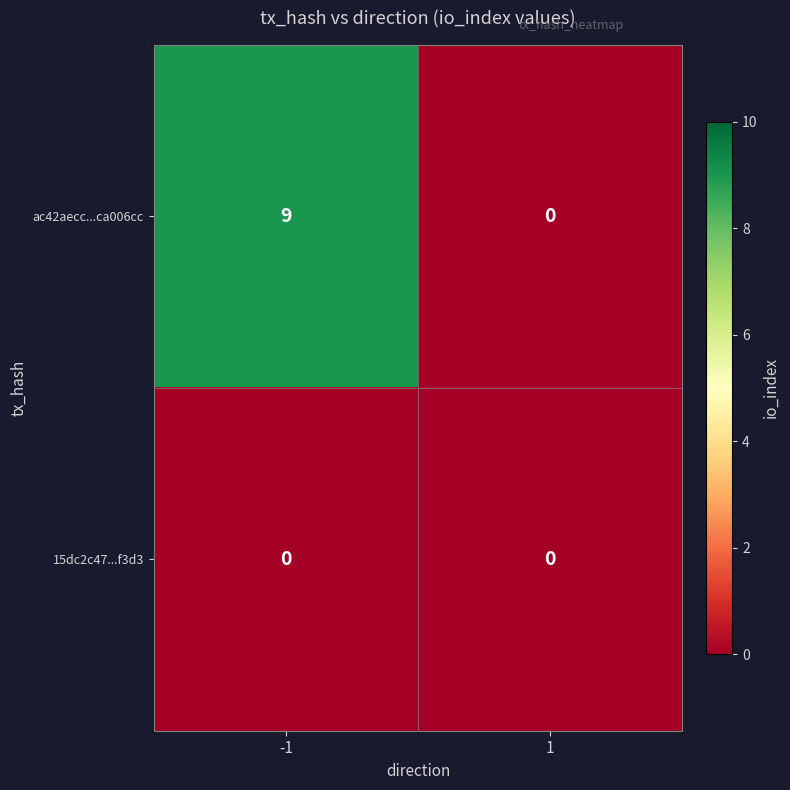

How many series are shown in this chart?

2